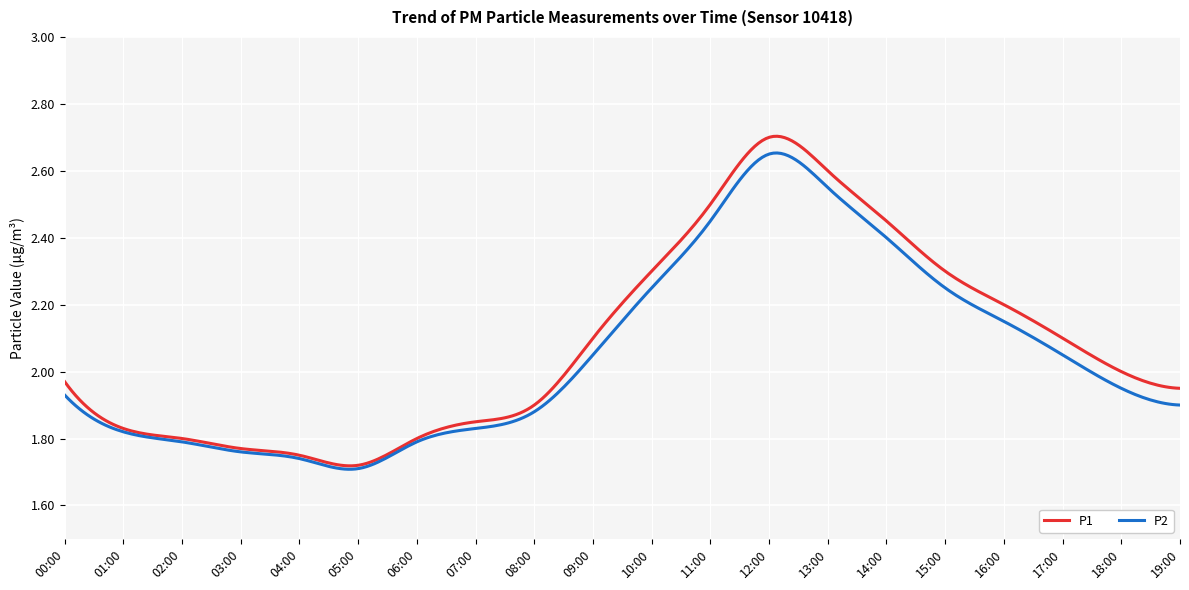

Which series has the largest range (max minus min)?

P1